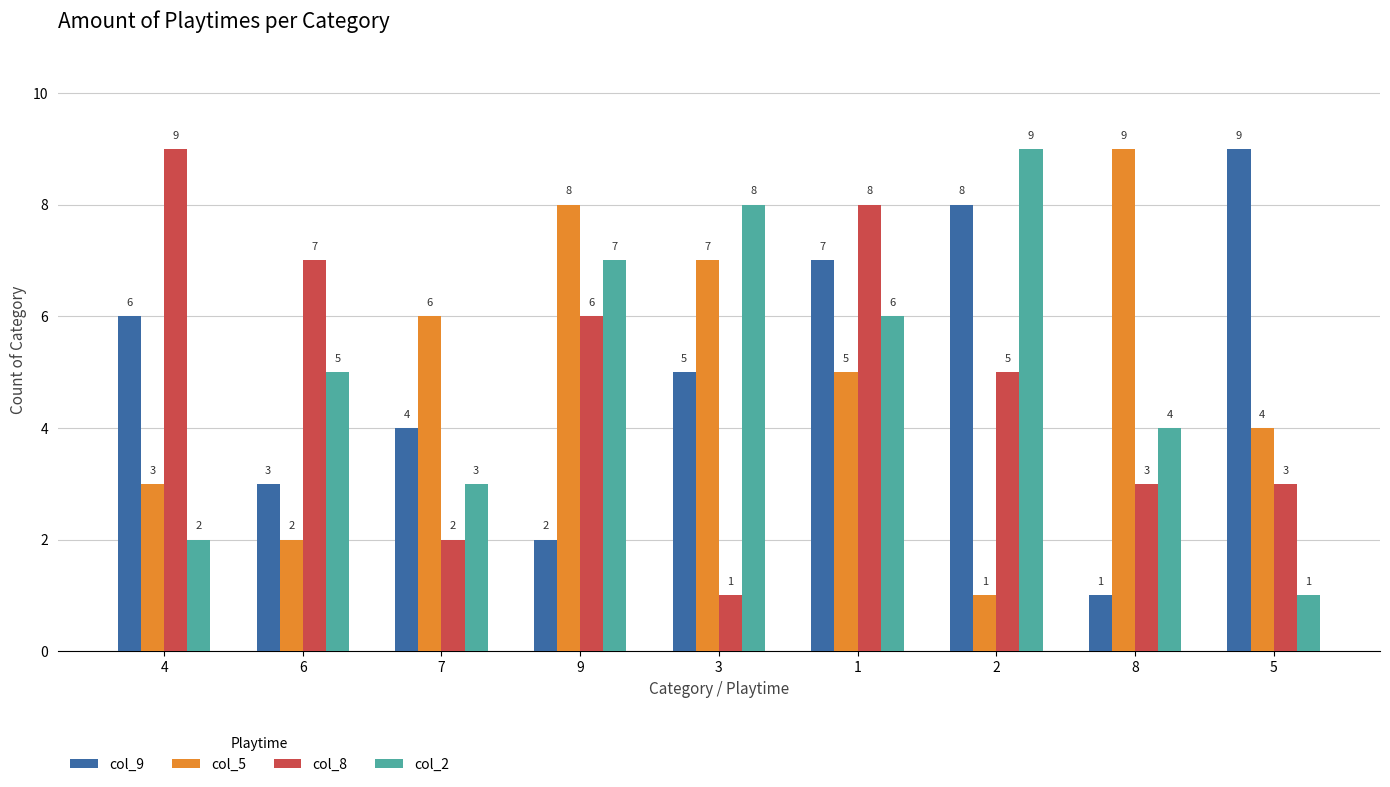

What are all the series names shown in the legend?

col_9, col_5, col_8, col_2